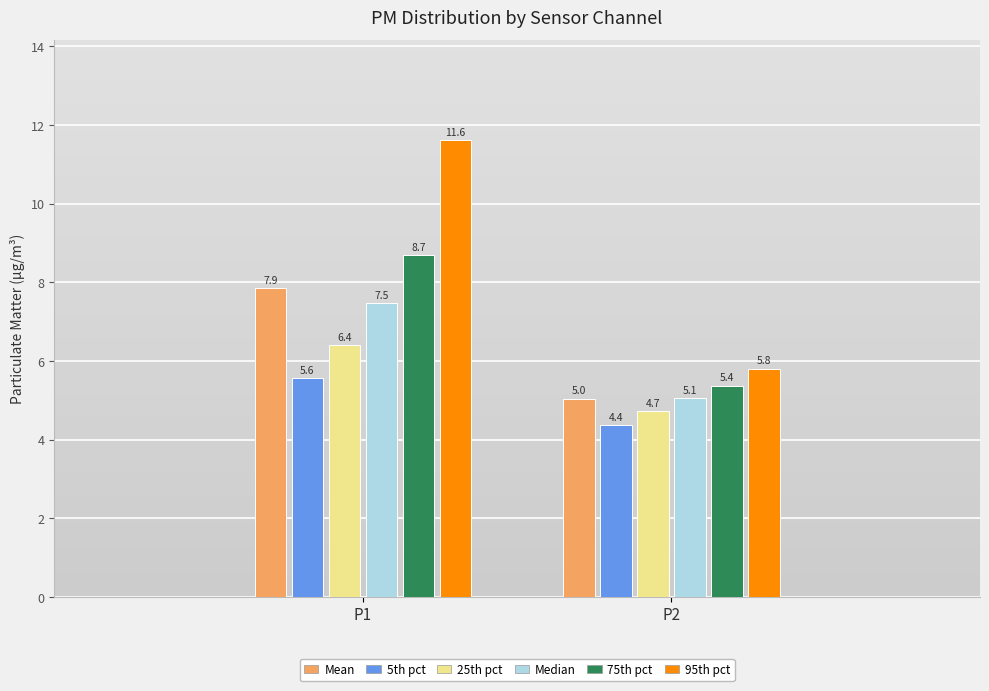

Reading left to right, list all the values displayed in this chart.

Mean: 7.9	5.0
5th pct: 5.6	4.4
25th pct: 6.4	4.7
Median: 7.5	5.1
75th pct: 8.7	5.4
95th pct: 11.6	5.8